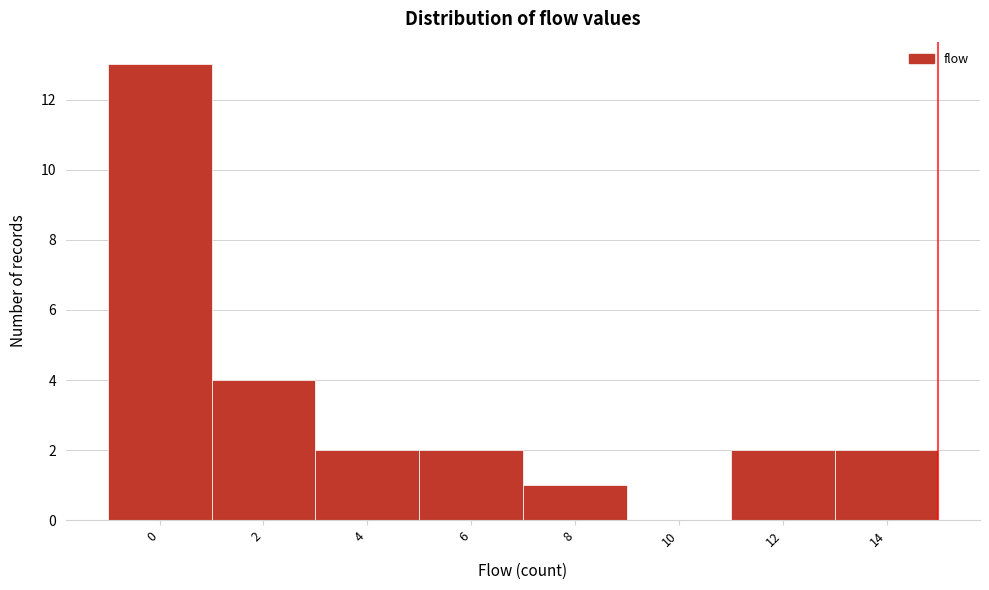

Reading left to right, extract all data points from this chart.

0=13	2=4	4=2	6=2	8=1	10=0	12=2	14=2